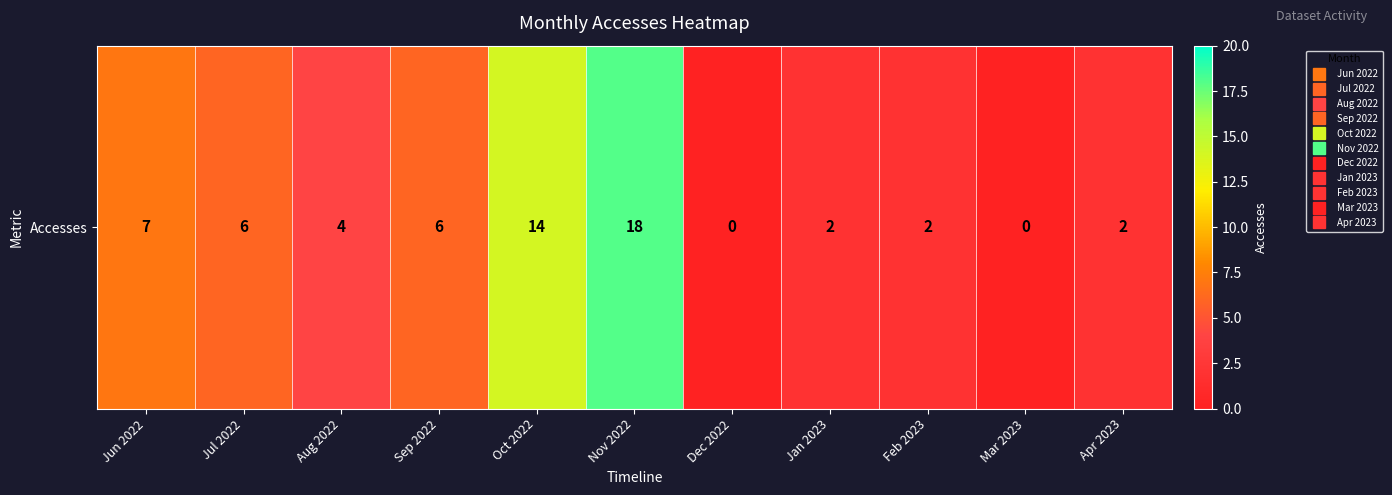

What is the change in value from Aug 2022 to Apr 2023?

-2